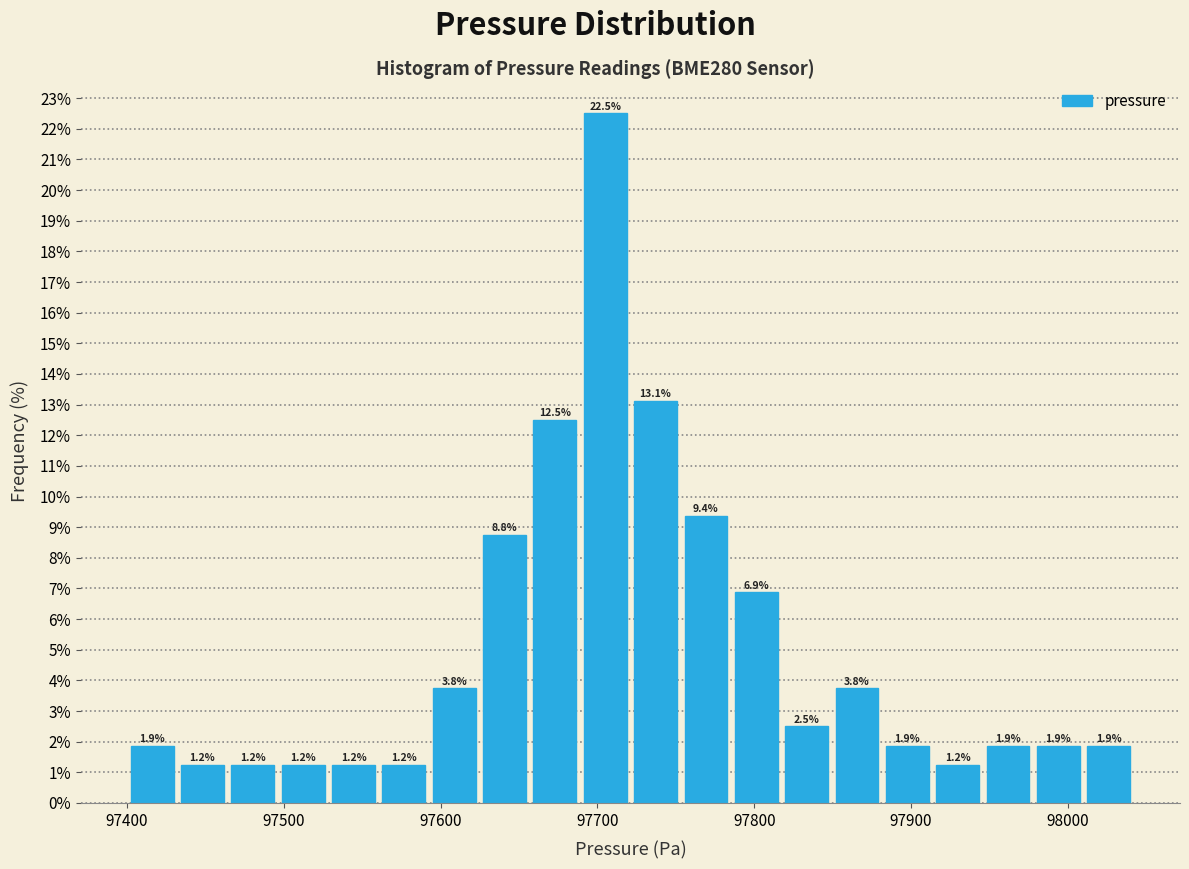

Read against the x-axis, roughly where is the centre of the tallest bar?

97700